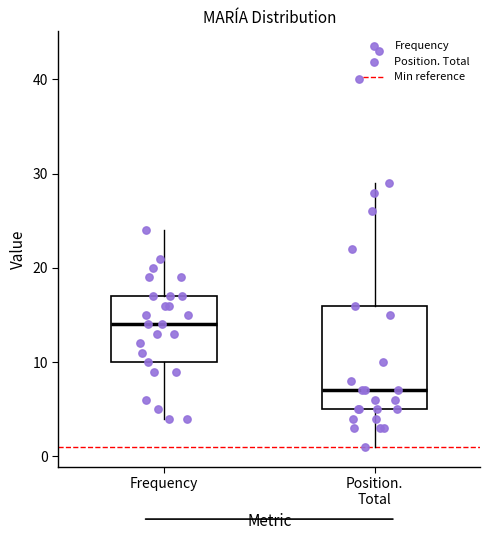

Which box has the highest median line?

Frequency